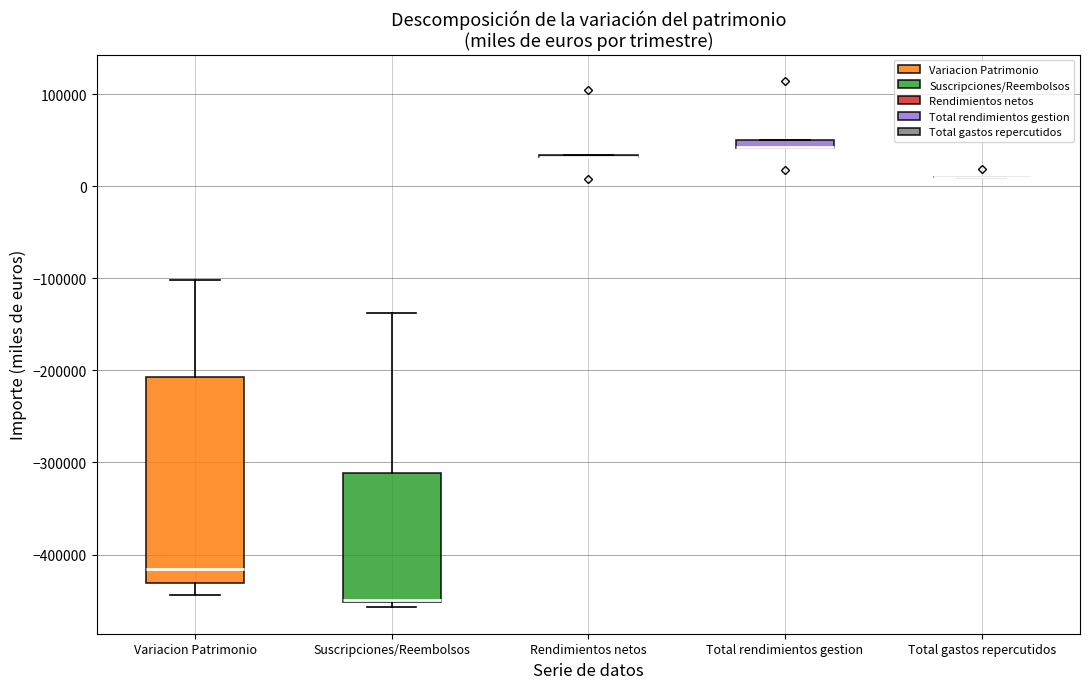

Comparing the boxes themselves (not the whiskers), which one is the tallest?

Variacion Patrimonio